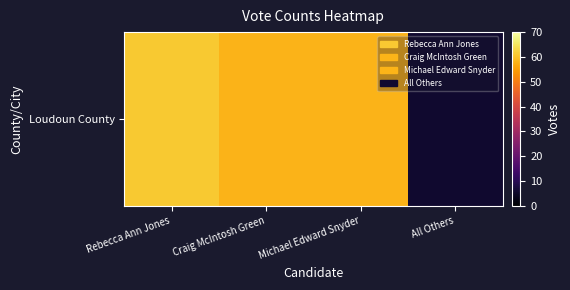

Is it true that the value at Michael Edward Snyder is 85?

False